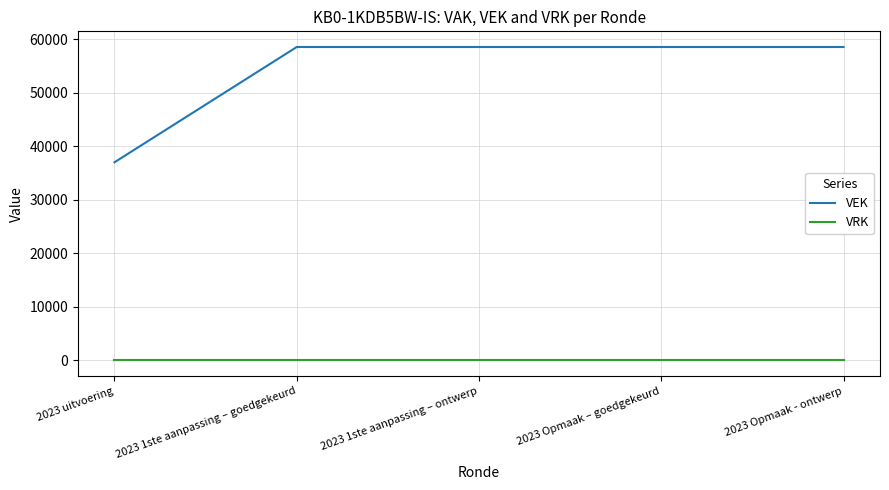

What is the spread (max minus min) of values at 2023 1ste aanpassing – goedgekeurd?

58549